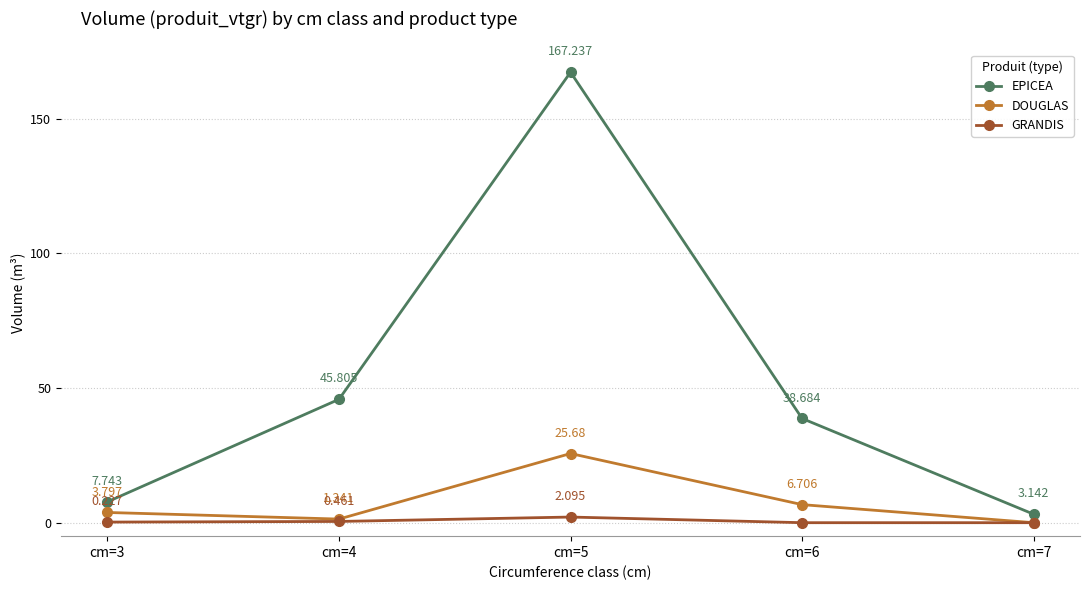

True or false: DOUGLAS has more than 1 points higher than both neighbors.

False